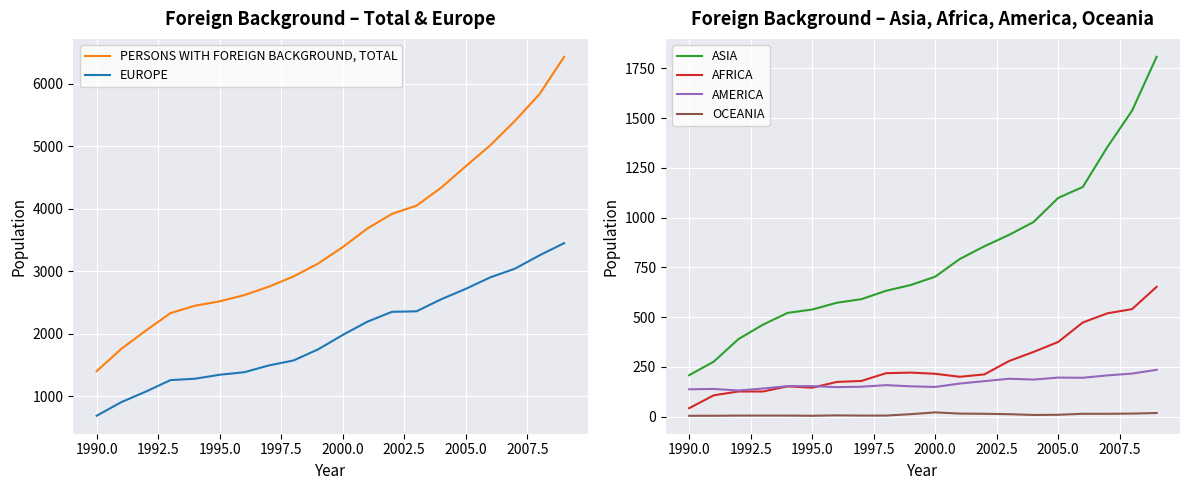

Which series has the largest total across all categories?

PERSONS WITH FOREIGN BACKGROUND, TOTAL